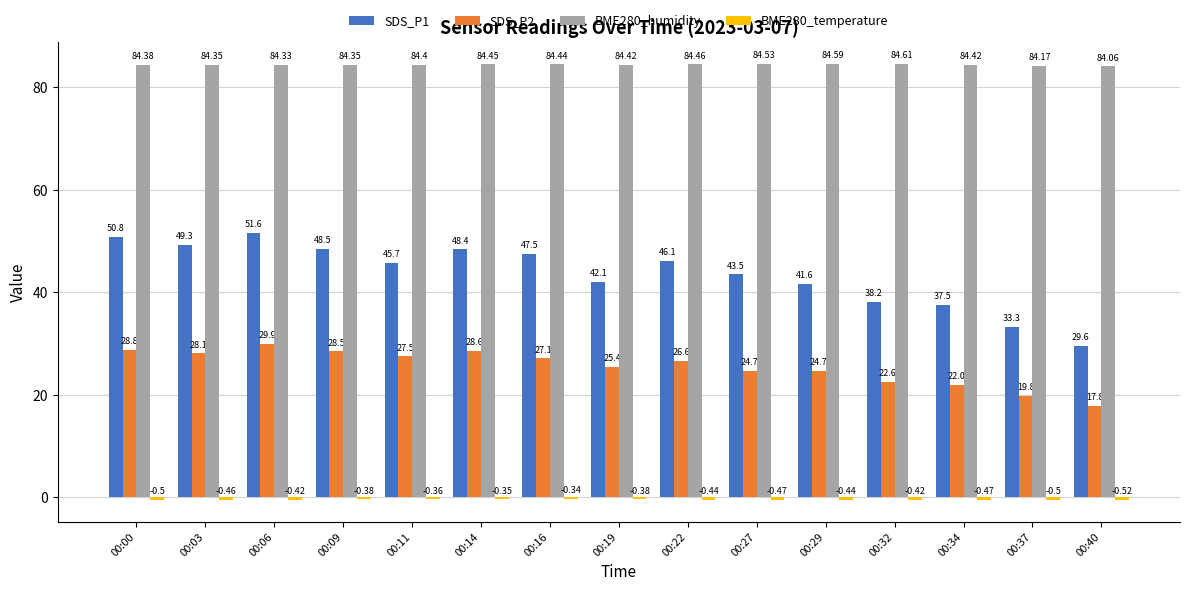

At how many categories does at least one series exceed 41?

15